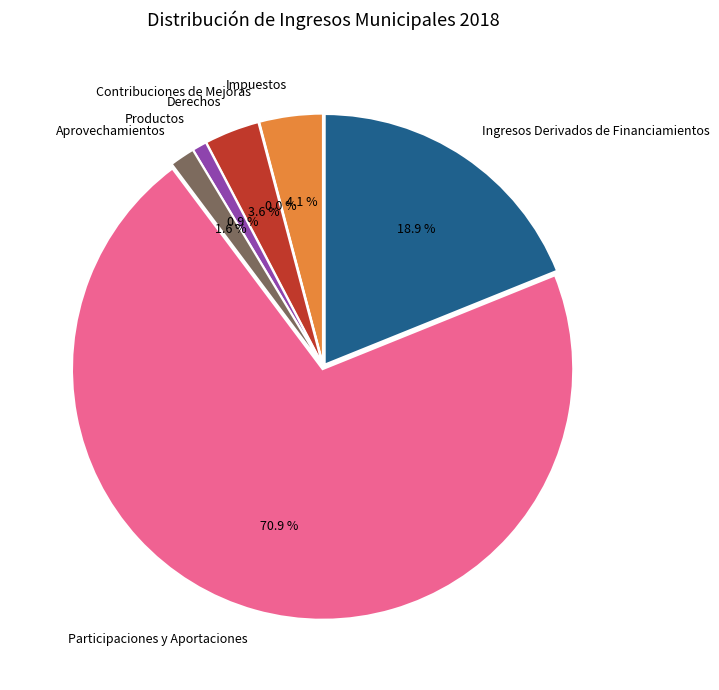

To the nearest percent, what is the difference between the largest and smallest slice percentages?

71%